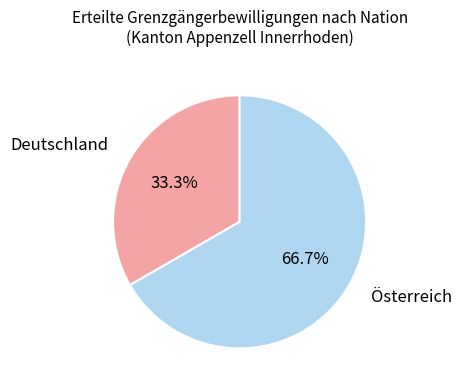

What is the largest slice in the pie chart?

Österreich